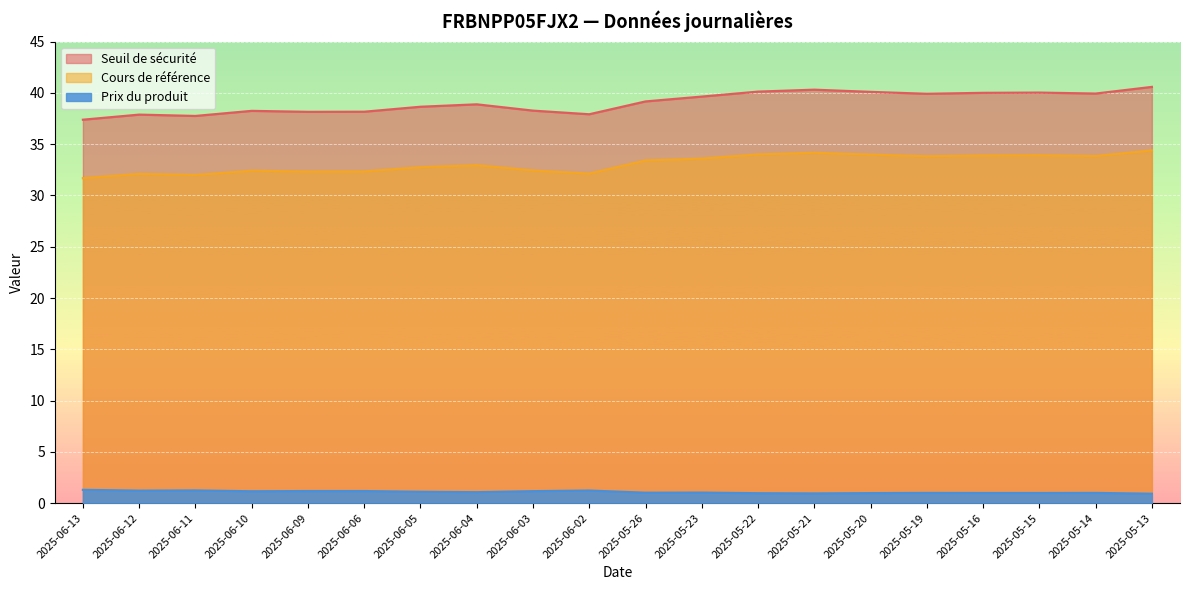

At how many categories does at least one series exceed 14?

20